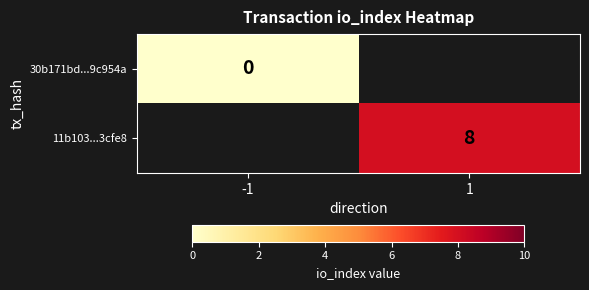

Is it true that 11b103...3cfe8 equals 8 at 1?

True